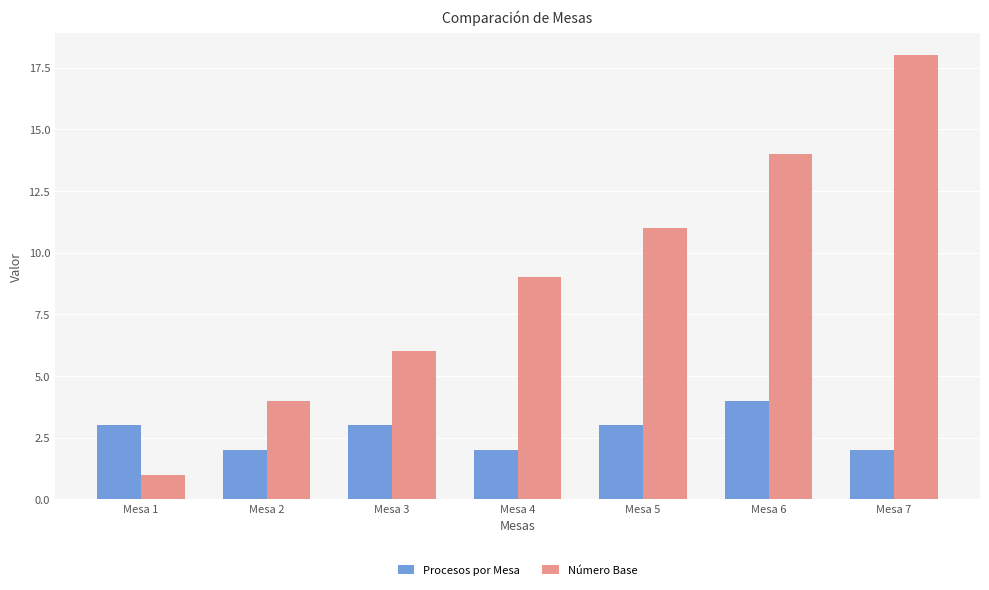

What is the difference between the maximum and minimum values in the Número Base series?

17